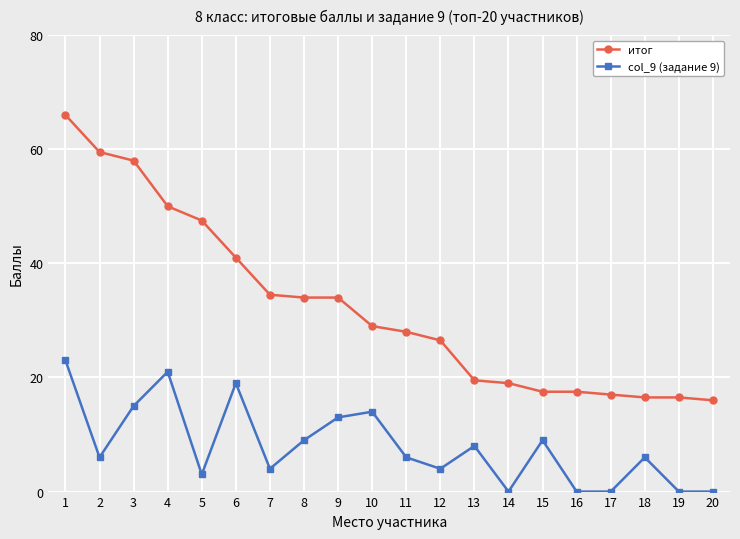

At which category is the sum across all series the highest?

1